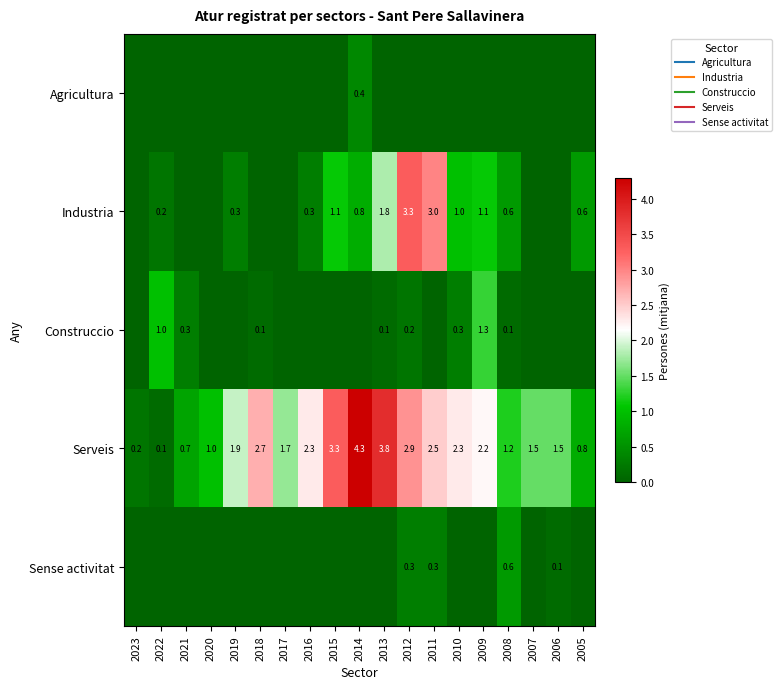

At which category is the sum across all series the highest?

2012